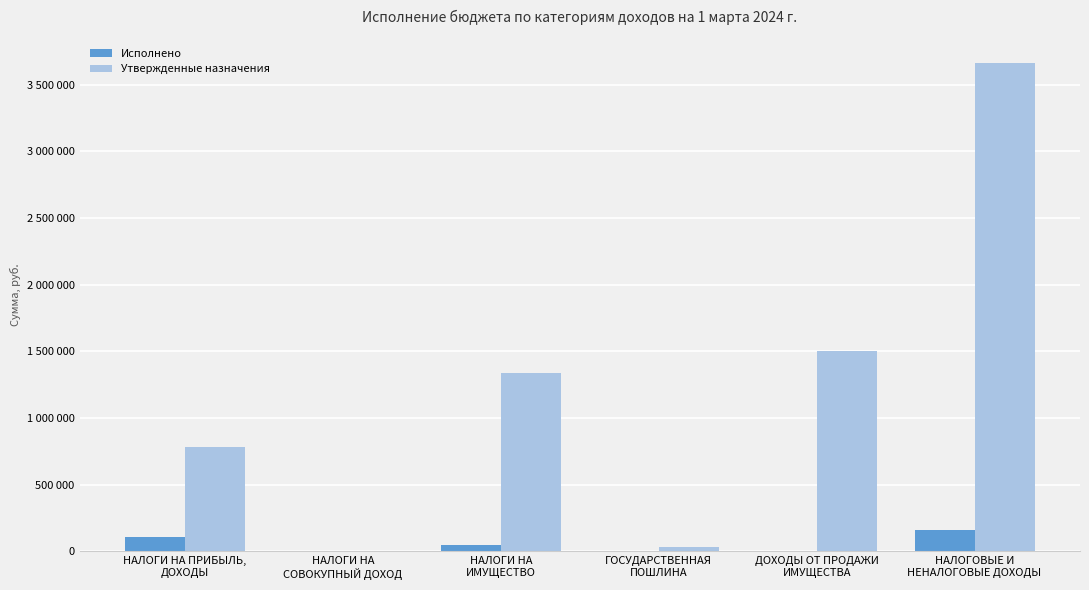

Are the bars horizontal?

No